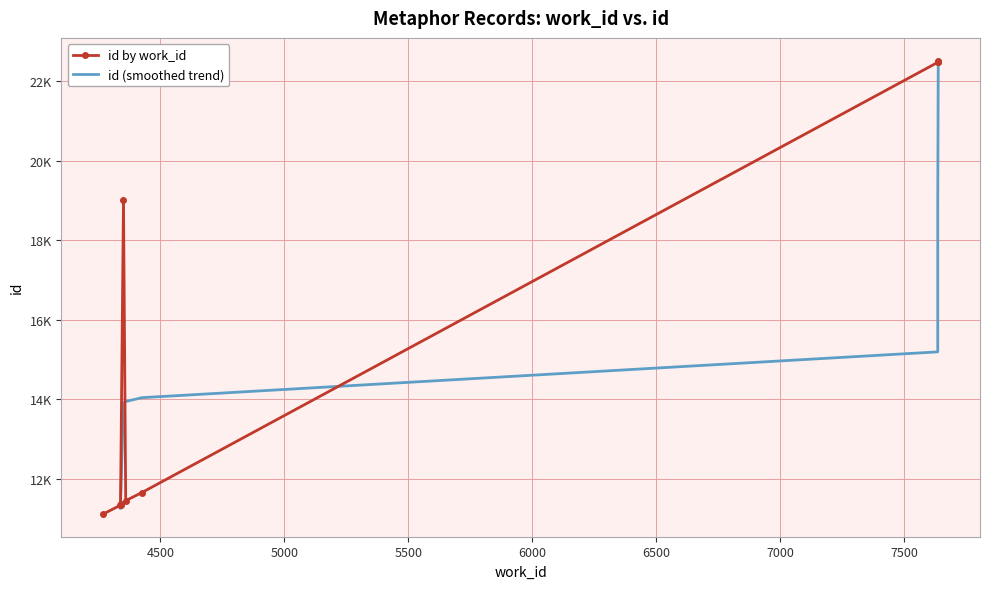

The value at 4360 is 11457. True or false?

True